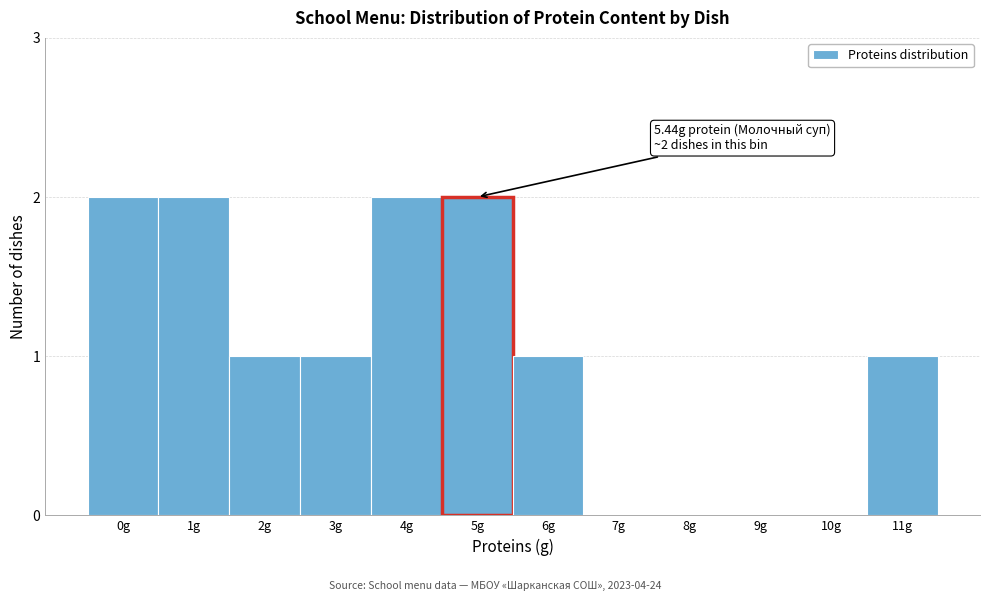

Reading left to right, extract all data points from this chart.

0g=2	1g=2	2g=1	3g=1	4g=2	5g=2	6g=1	7g=0	8g=0	9g=0	10g=0	11g=1